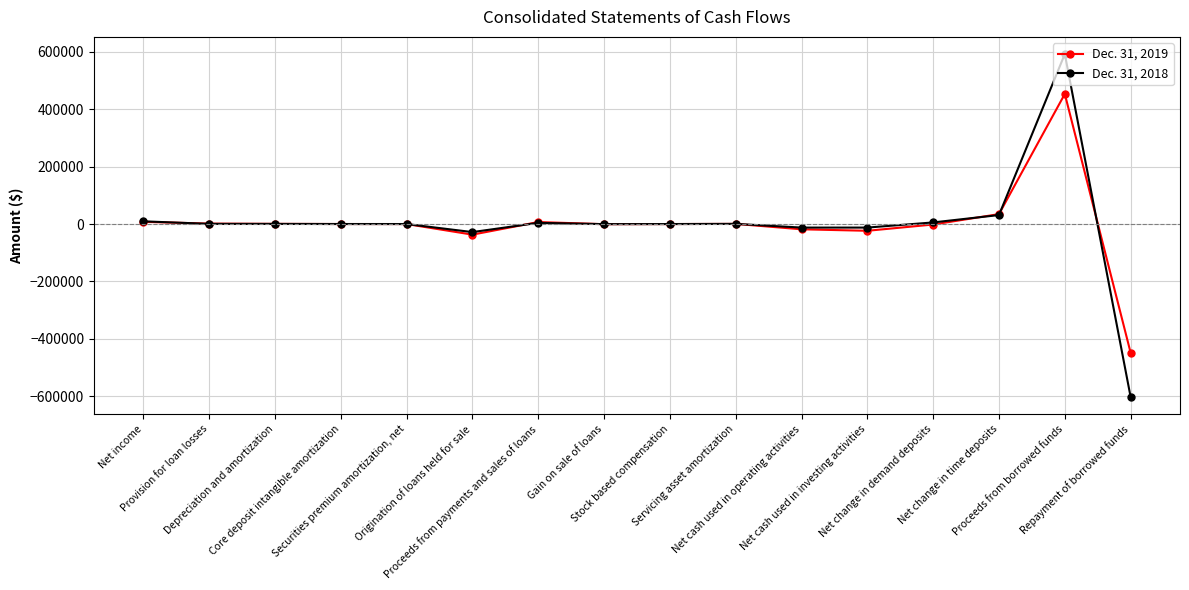

What are all the series names shown in the legend?

Dec. 31, 2019, Dec. 31, 2018